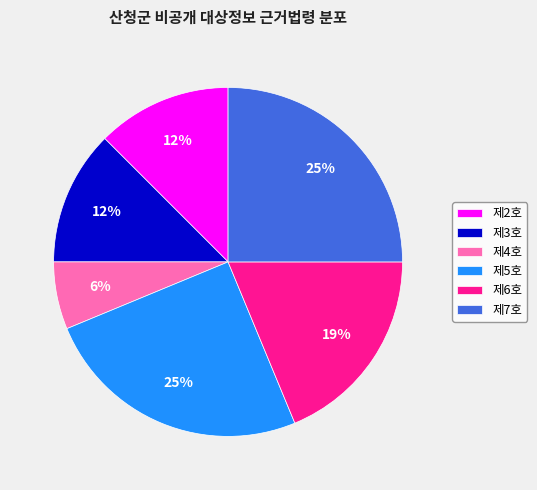

How many segments does this pie chart have?

6